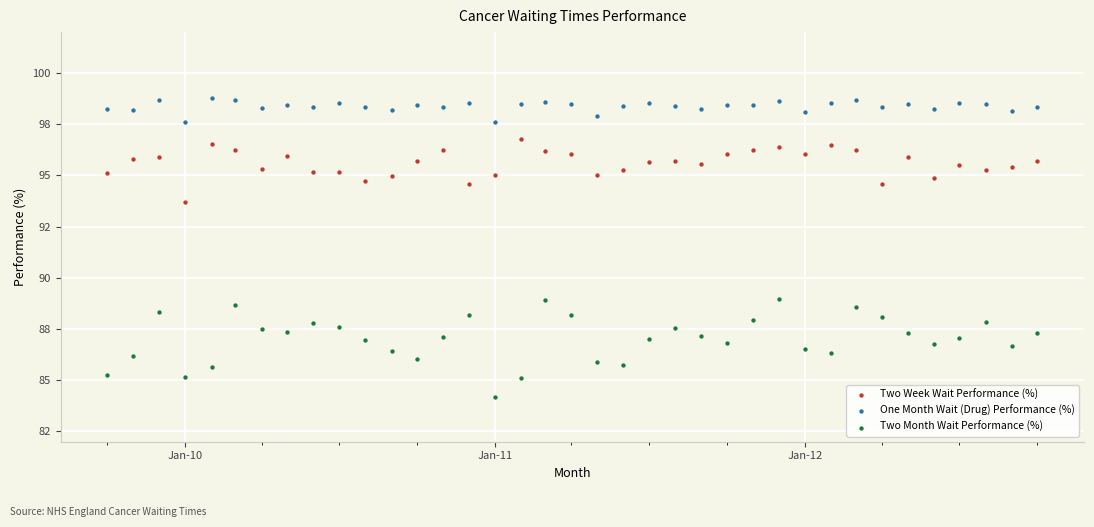

Which series has the largest Y range (max minus min)?

Two Month Wait Performance (%)